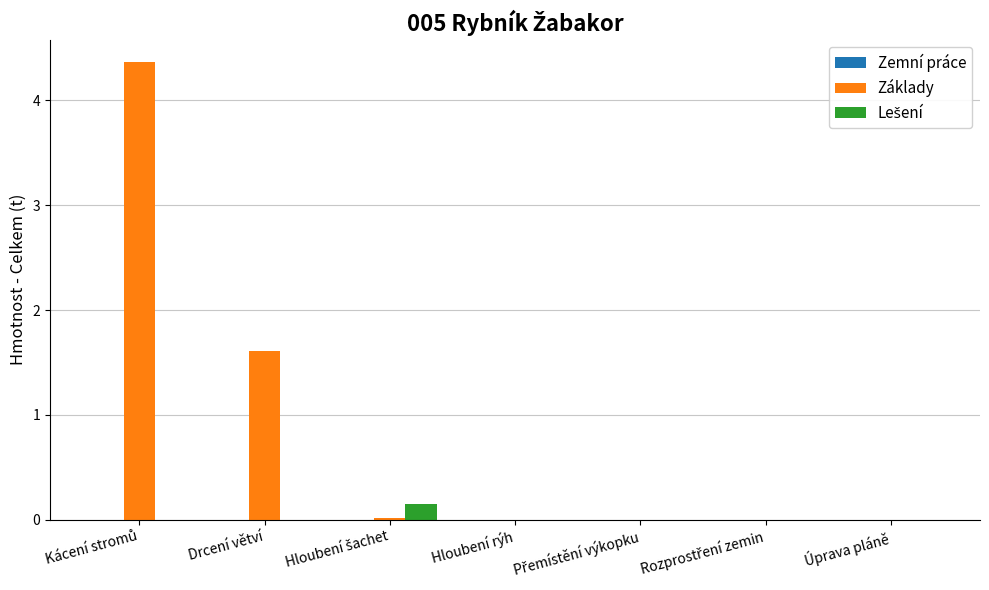

Which series has the largest total across all categories?

Základy